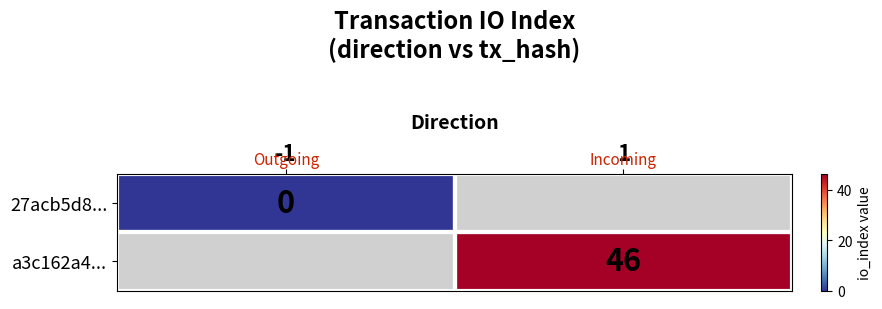

Is the value of 27acb5d8... at -1 greater than the value of a3c162a4... at 1?

No